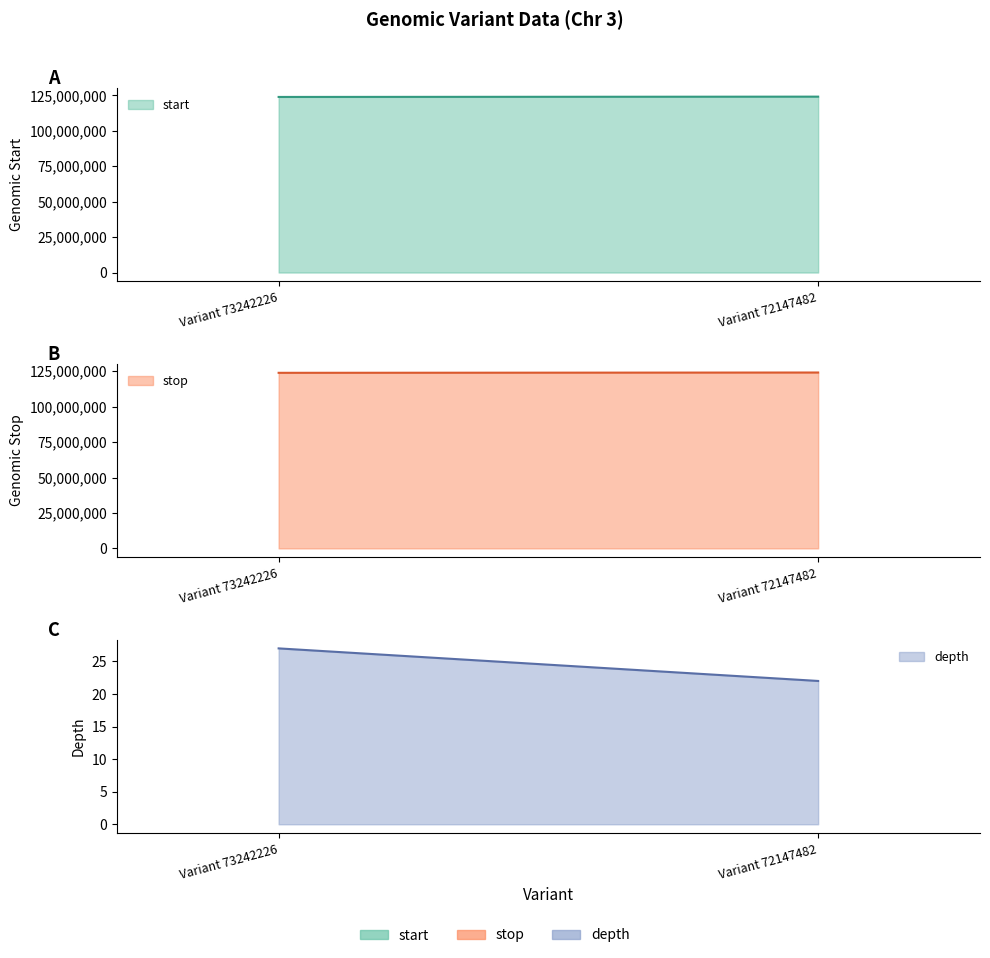

At how many categories does at least one series exceed 53094214?

2